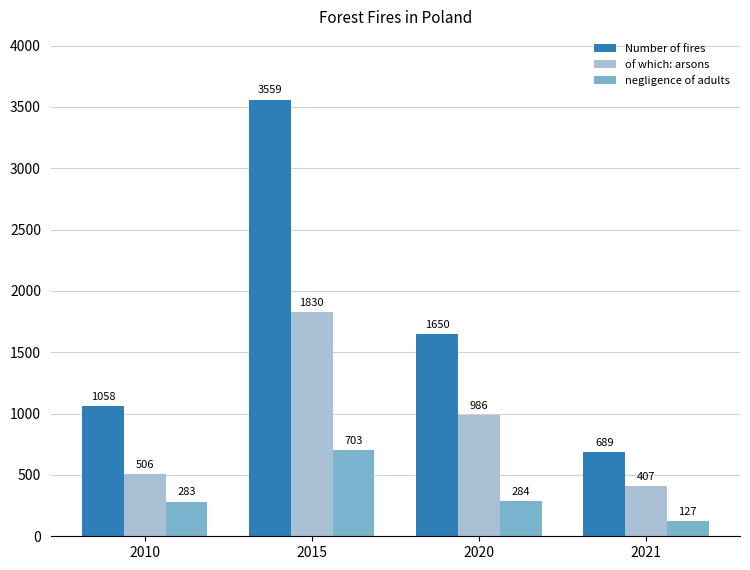

Which series has the widest spread of values?

Number of fires